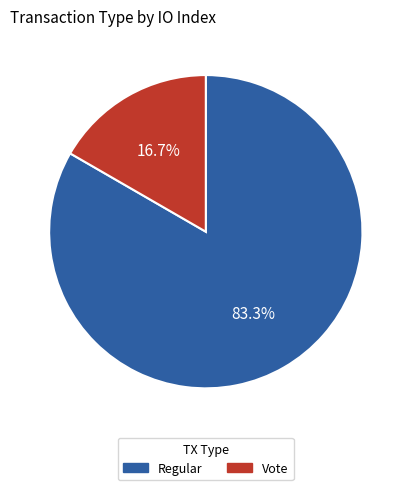

Combined, do Vote and Regular account for over 50%?

Yes